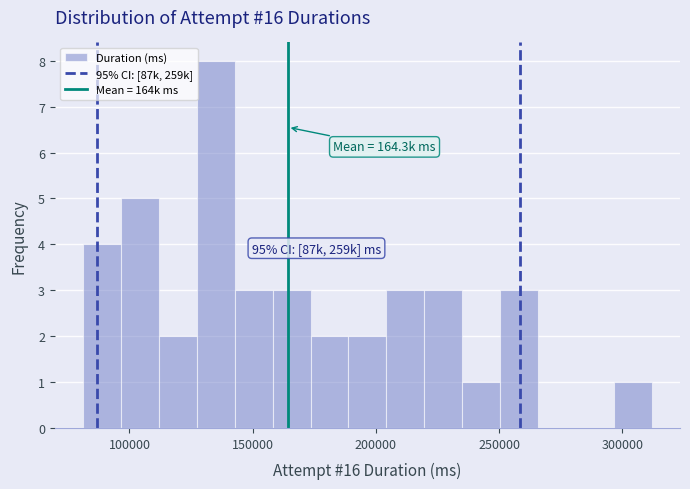

Read against the x-axis, roughly where is the centre of the tallest bar?

135000